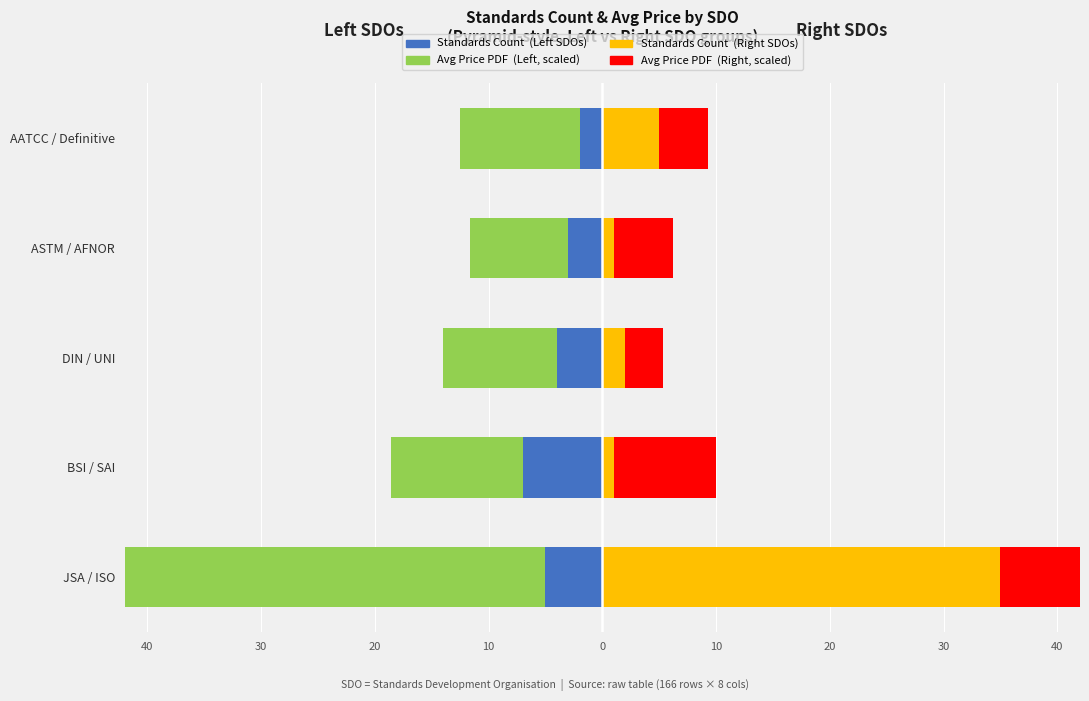

What is the difference between the second highest and minimum values in the Avg PDF scaled series?

4.0